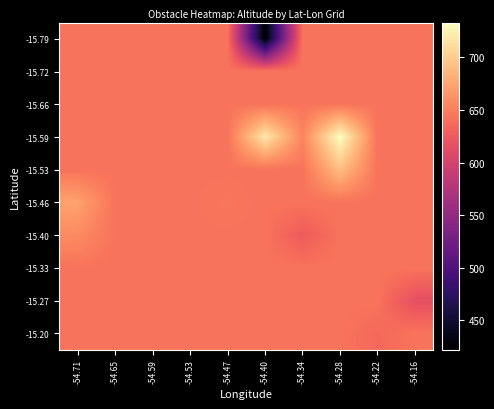

At -54.47, list the series in order from smallest to largest.

-15.79, -15.72, -15.66, -15.59, -15.53, -15.40, -15.33, -15.27, -15.20, -15.46